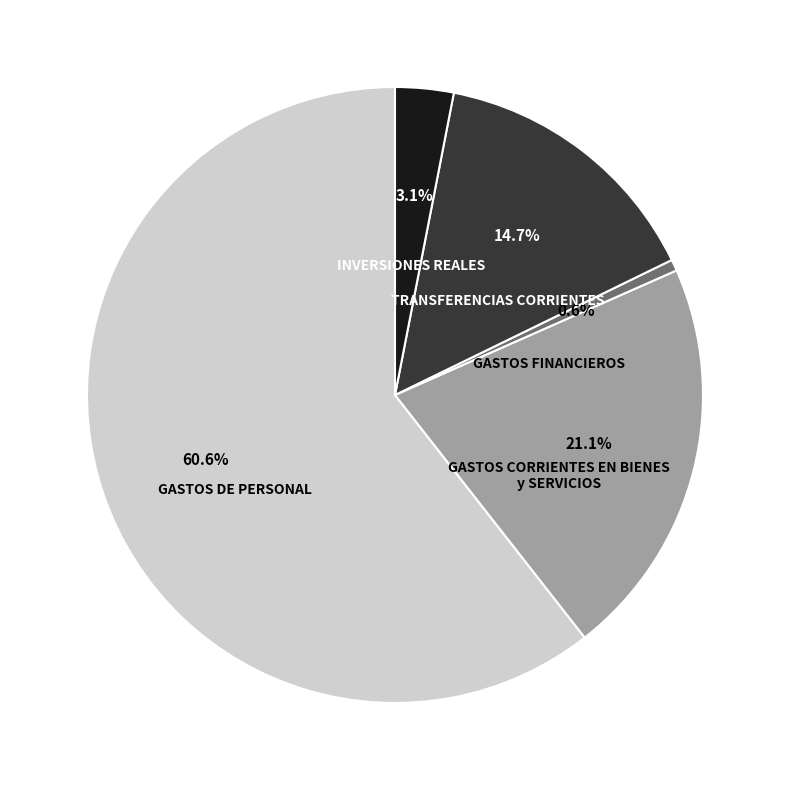

Is there a majority slice in this chart?

Yes